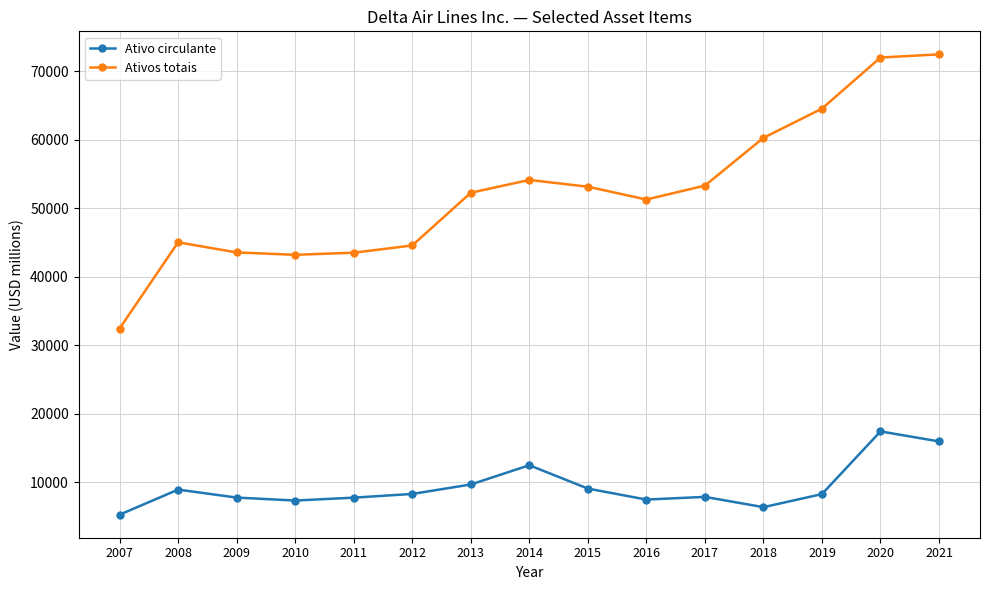

Between 2007 and 2011, which series saw the biggest shift?

Ativos totais